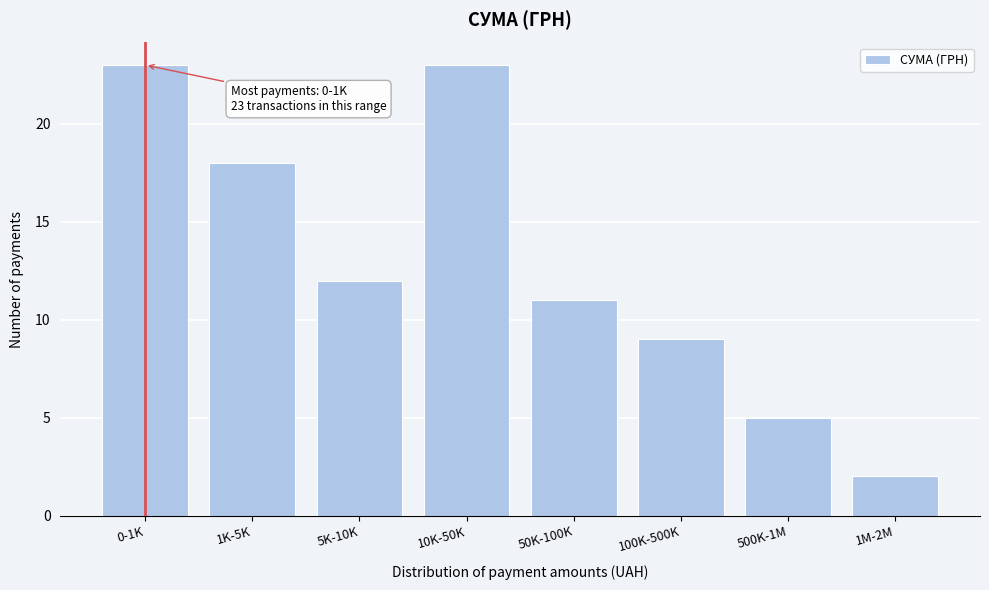

Reading right to left, extract all data points from this chart.

1M-2M=2	500K-1M=5	100K-500K=9	50K-100K=11	10K-50K=23	5K-10K=12	1K-5K=18	0-1K=23